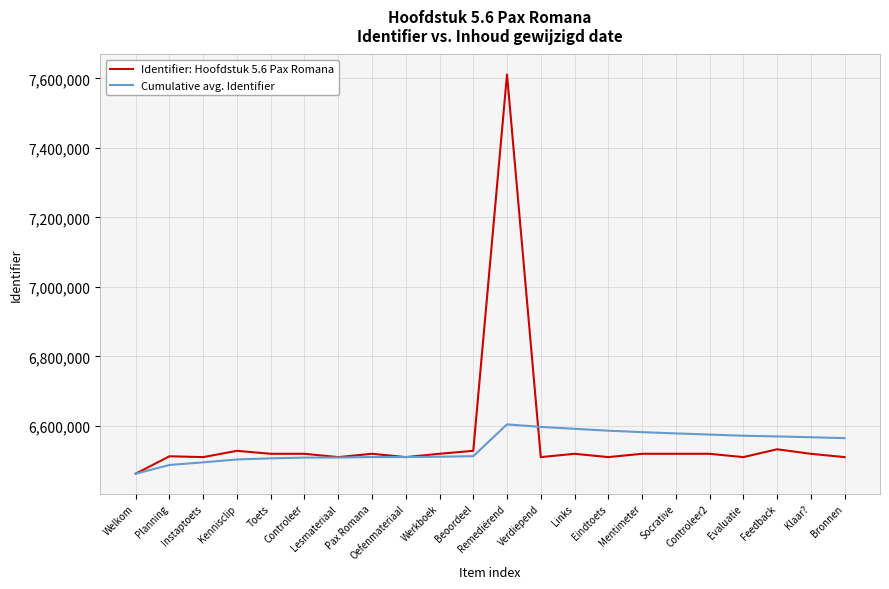

Where does the Cumulative avg. Identifier series first go above 6564979?

Remediërend